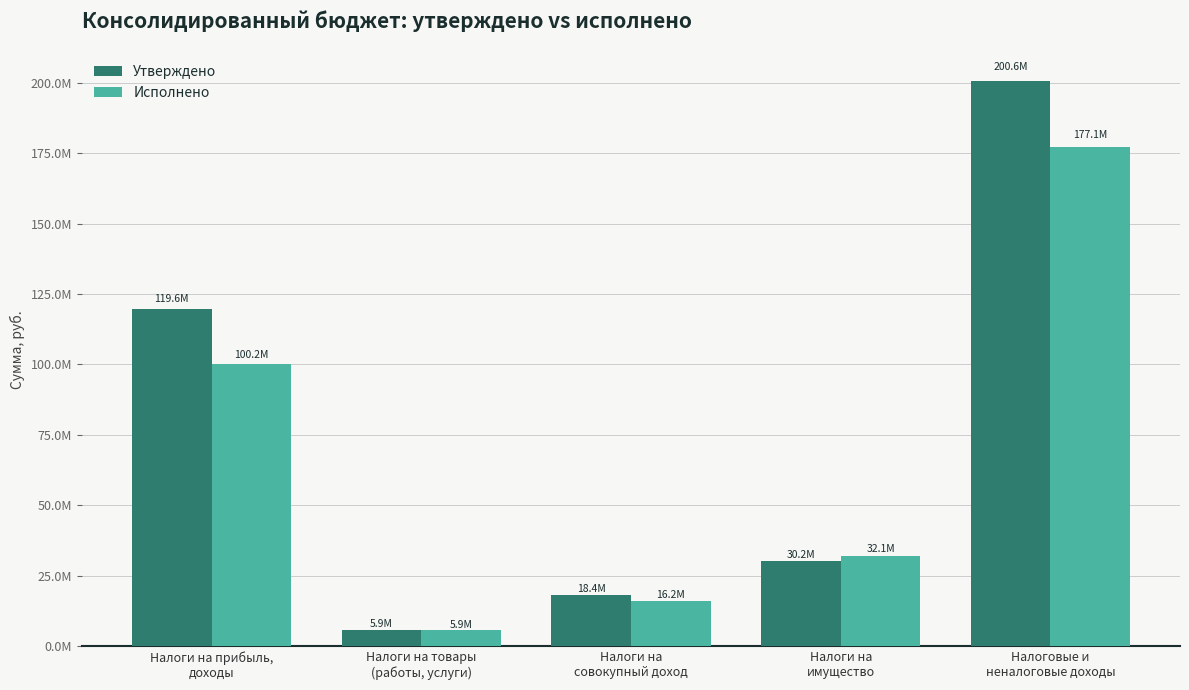

What is the maximum value for Утверждено?

200570017.0